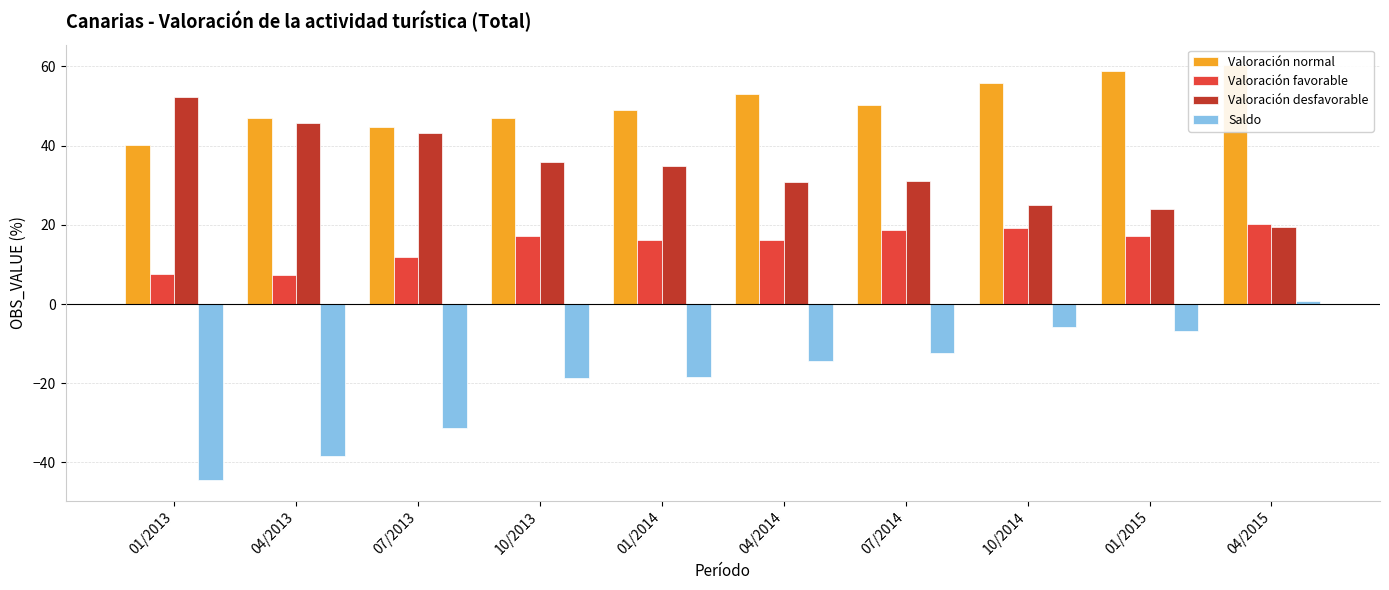

Between 04/2014 and 01/2014, which is larger?

04/2014